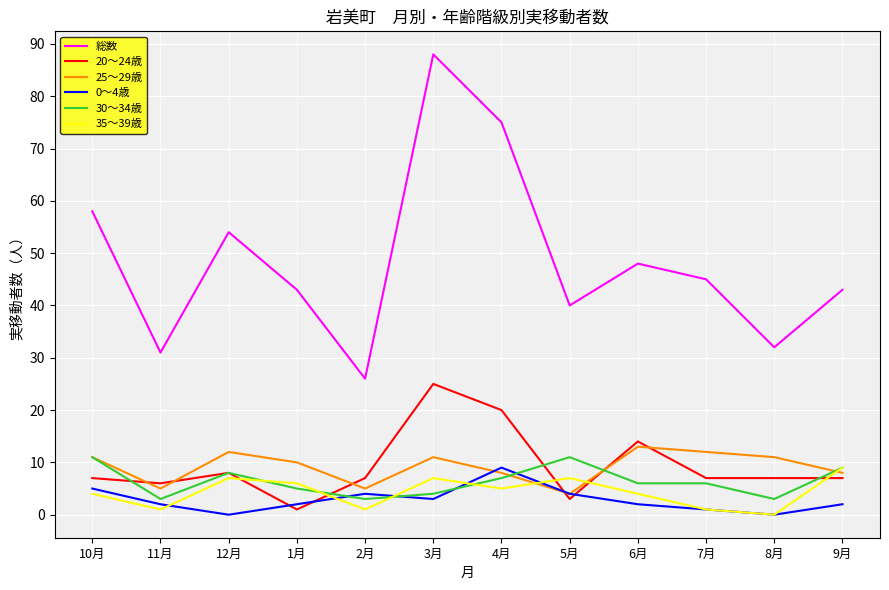

What is the difference between the highest and lowest values at 1月?

42